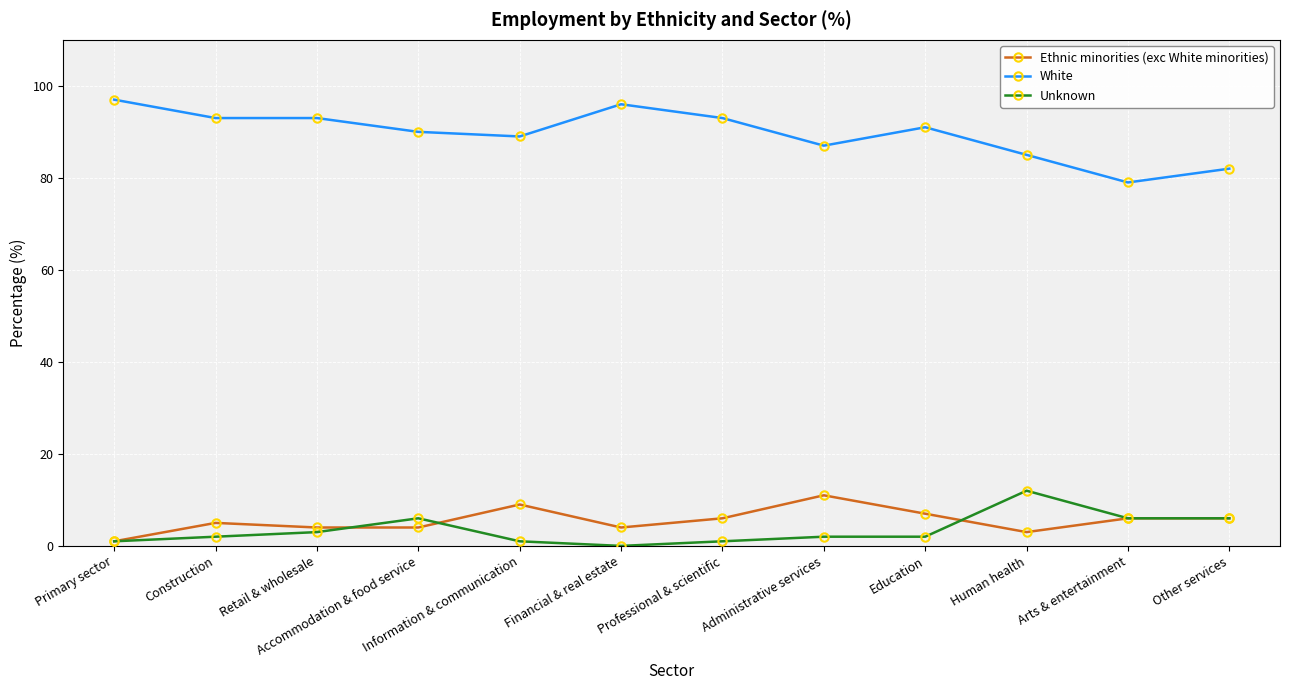

True or false: Ethnic minorities (exc White minorities) has more than 2 points higher than both neighbors.

True